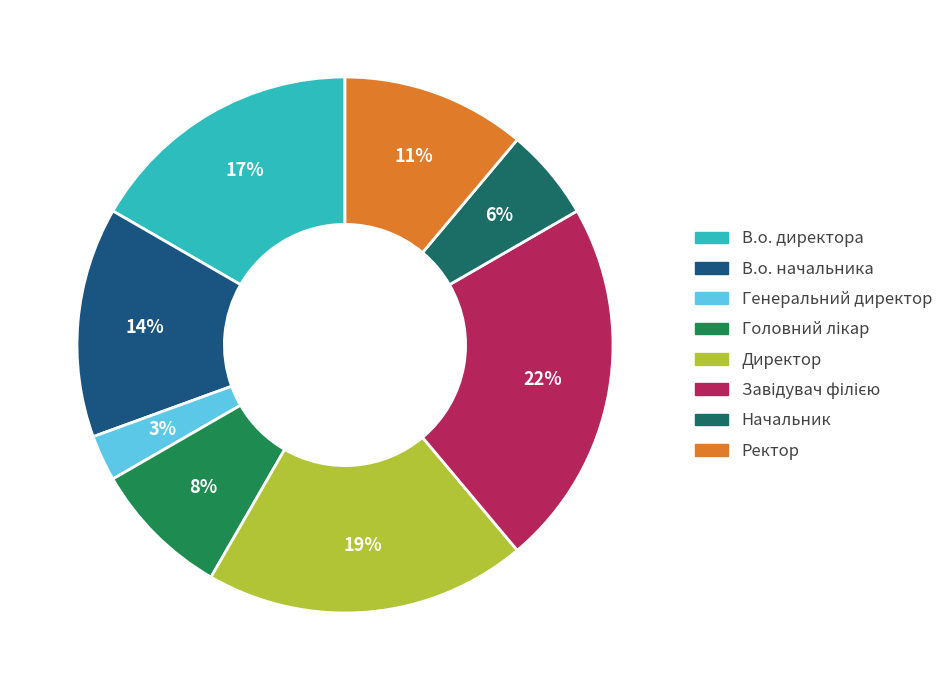

Rank the categories by value from lowest to highest.

Генеральний директор, Начальник, Головний лікар, Ректор, В.о. начальника, В.о. директора, Директор, Завідувач філією